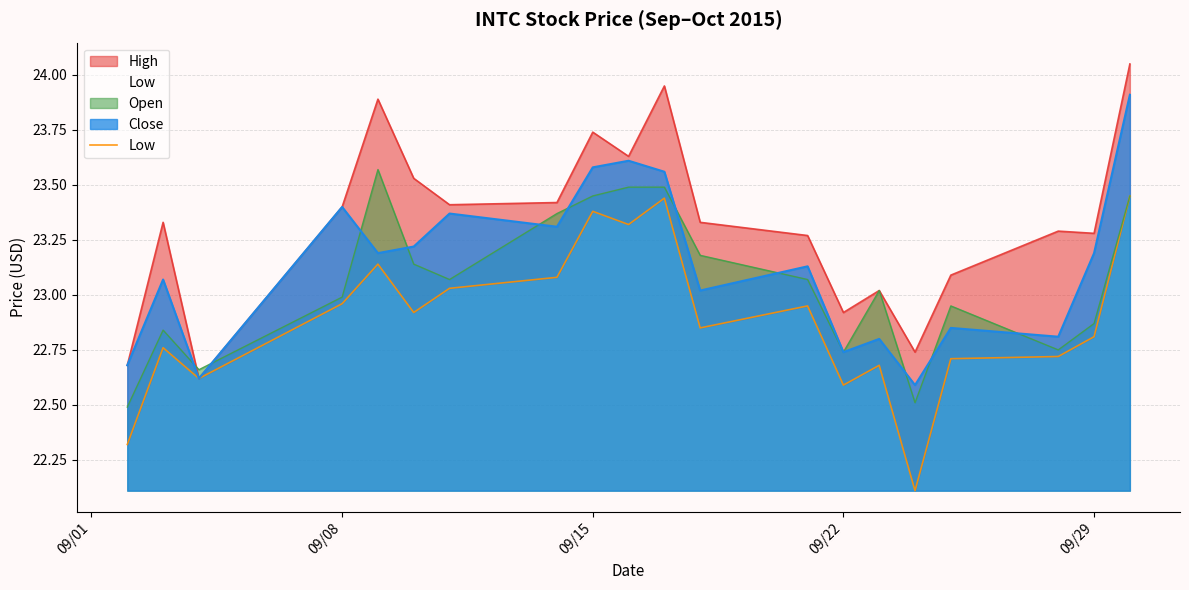

What is the minimum value for Open?

22.5